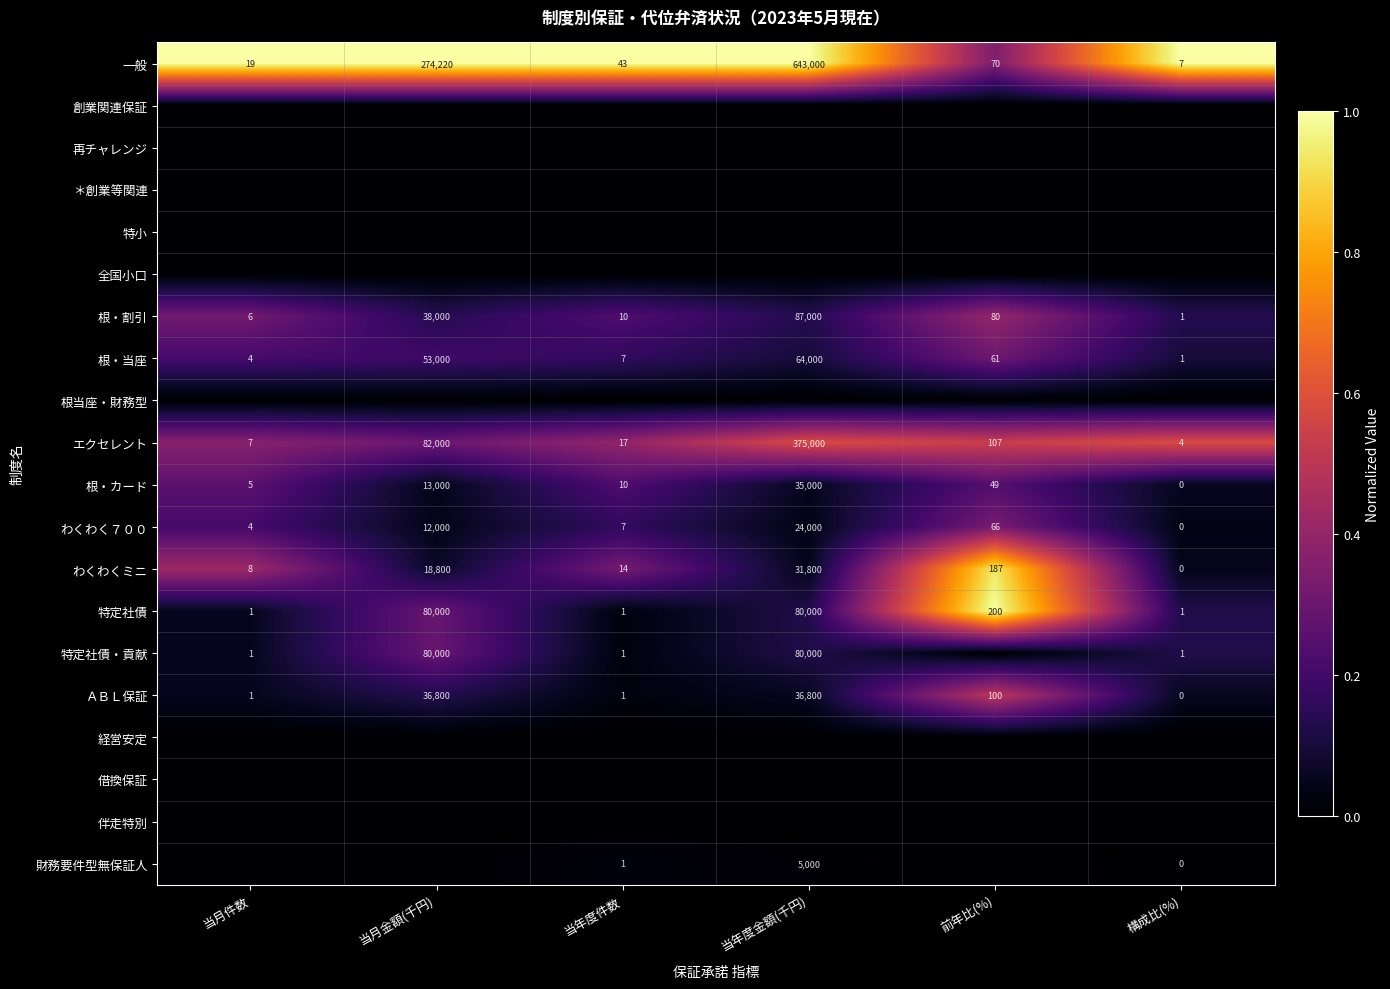

Is it true that 根・割引 equals 0.1 at 当年度件数?

False